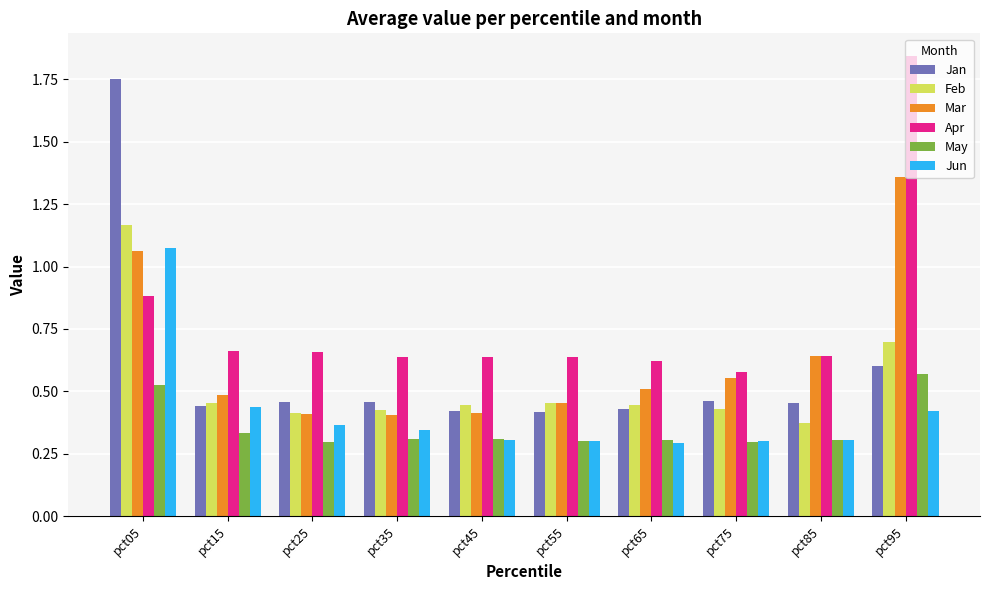

List the series in order of their peak value, highest first.

Apr, Jan, Mar, Feb, Jun, May